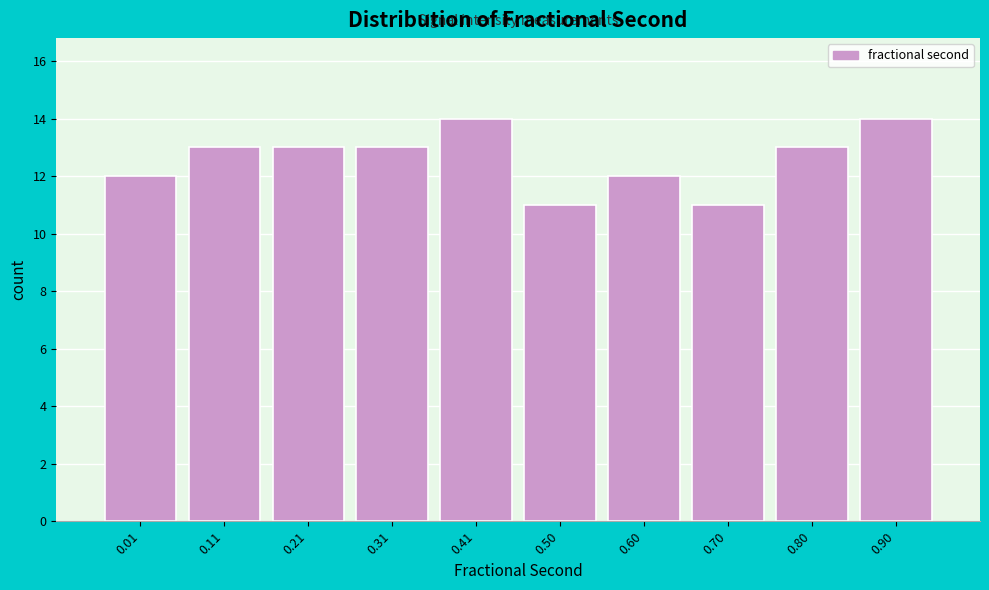

Reading left to right, transcribe all the data shown in this chart.

0.01=12	0.11=13	0.21=13	0.31=13	0.41=14	0.50=11	0.60=12	0.70=11	0.80=13	0.90=14